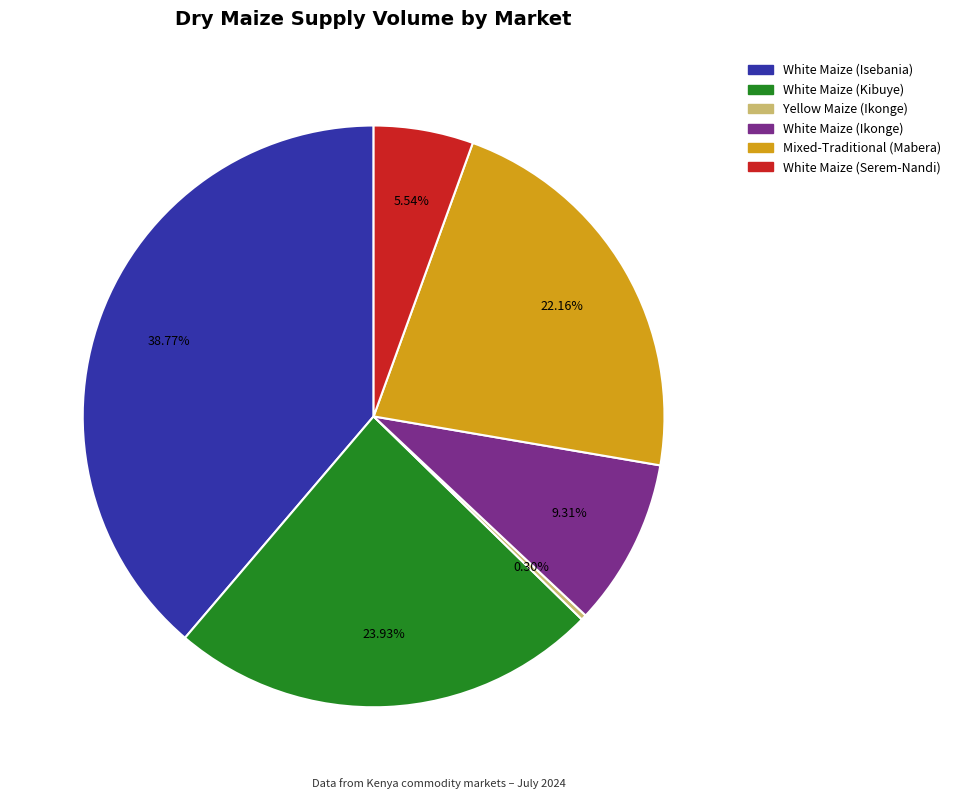

To the nearest percent, what portion does White Maize (Kibuye) represent?

24%